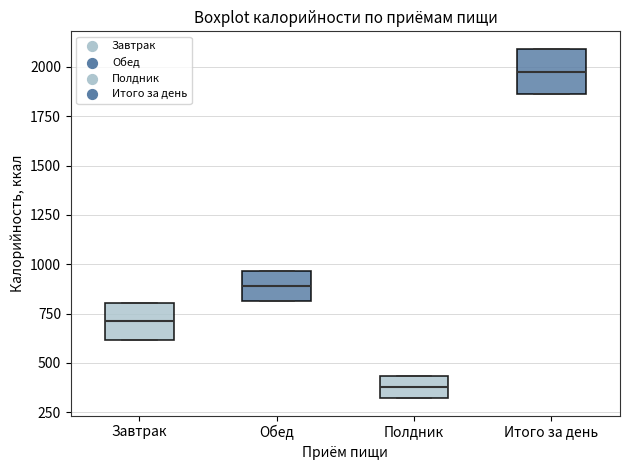

Where is the upper edge of the box for Полдник on the y-axis? The values are not printed on the chart, so give them approximately, as read against the axis.

450